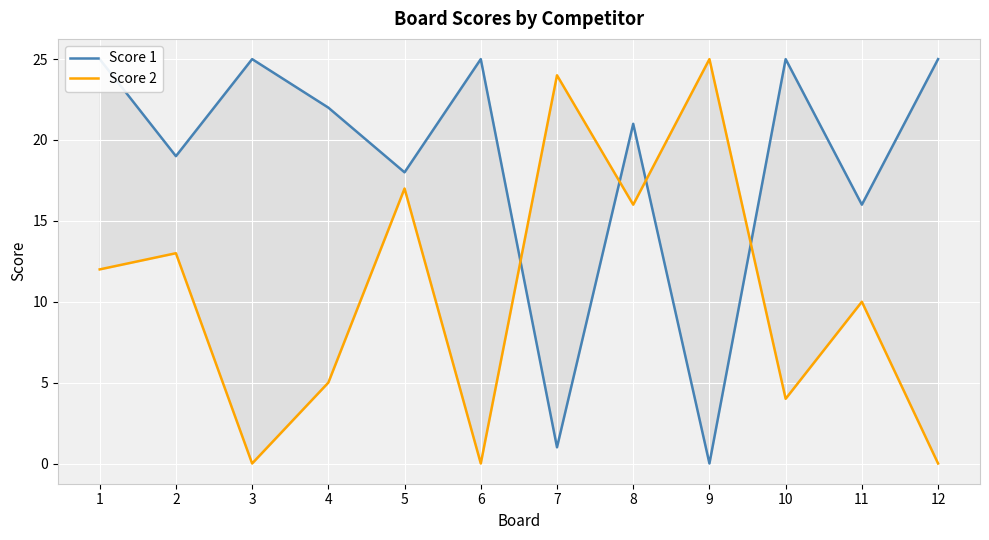

Which series has the largest total across all categories?

Score 1